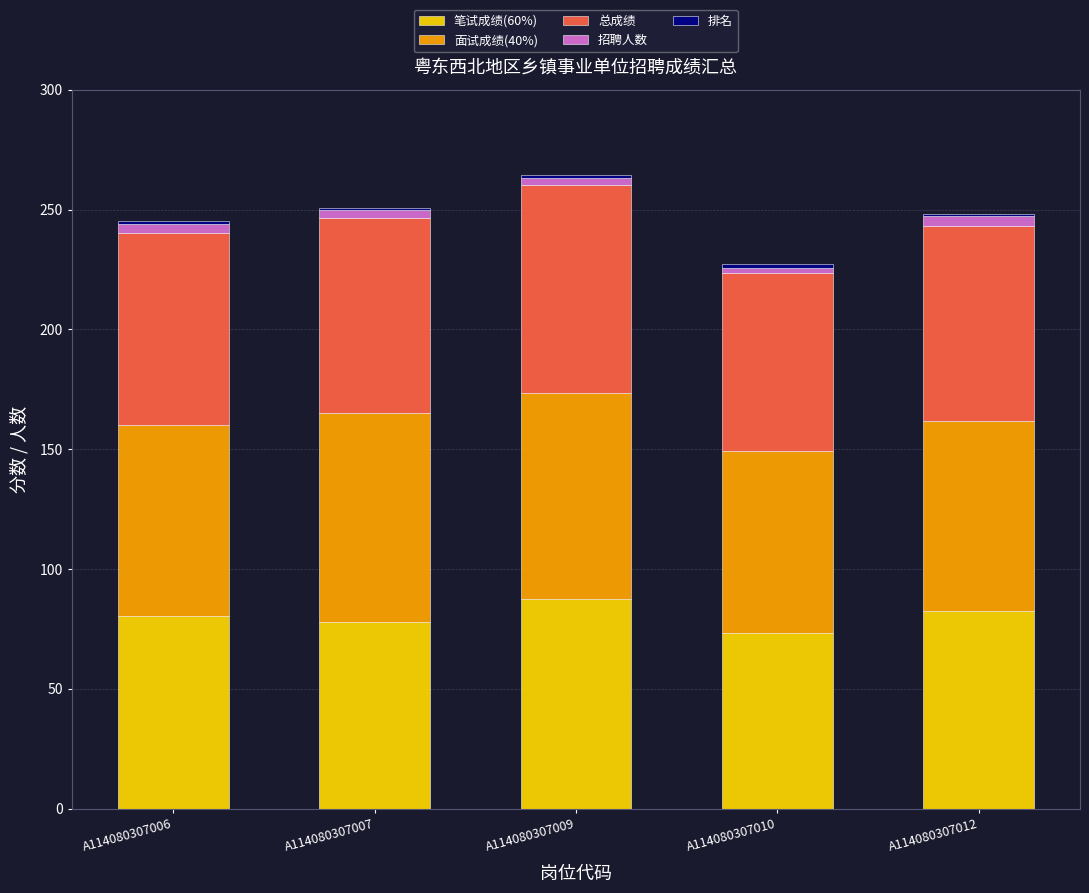

What is the highest value of the 笔试成绩(60%) series?

87.4